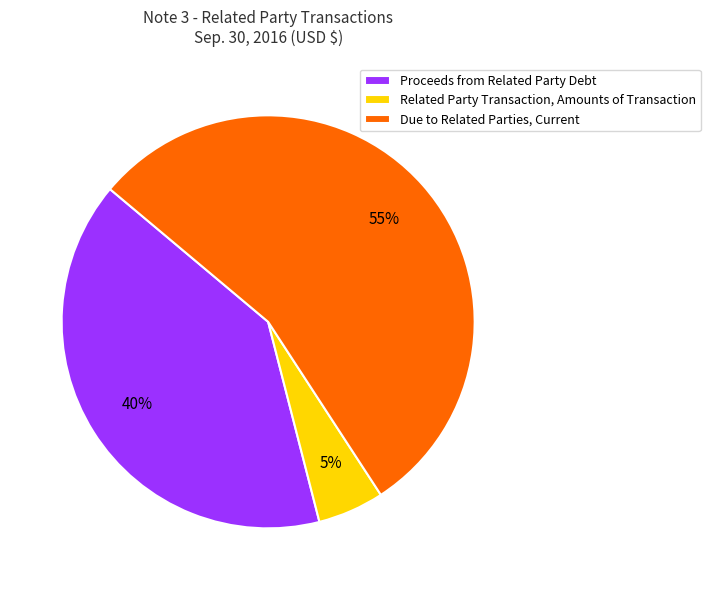

Rank the categories by value from highest to lowest.

Due to Related Parties, Current, Proceeds from Related Party Debt, Related Party Transaction, Amounts of Transaction